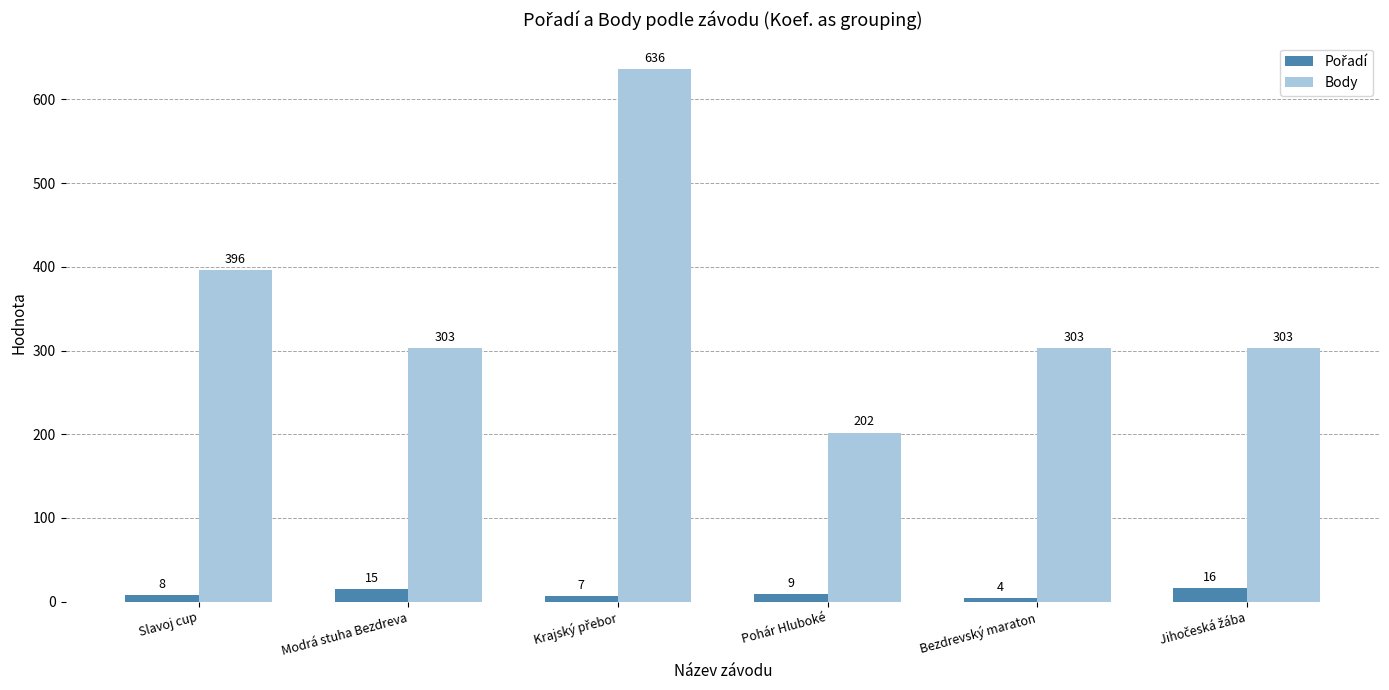

What is the value of the Body bar at the 2nd from the left?

303